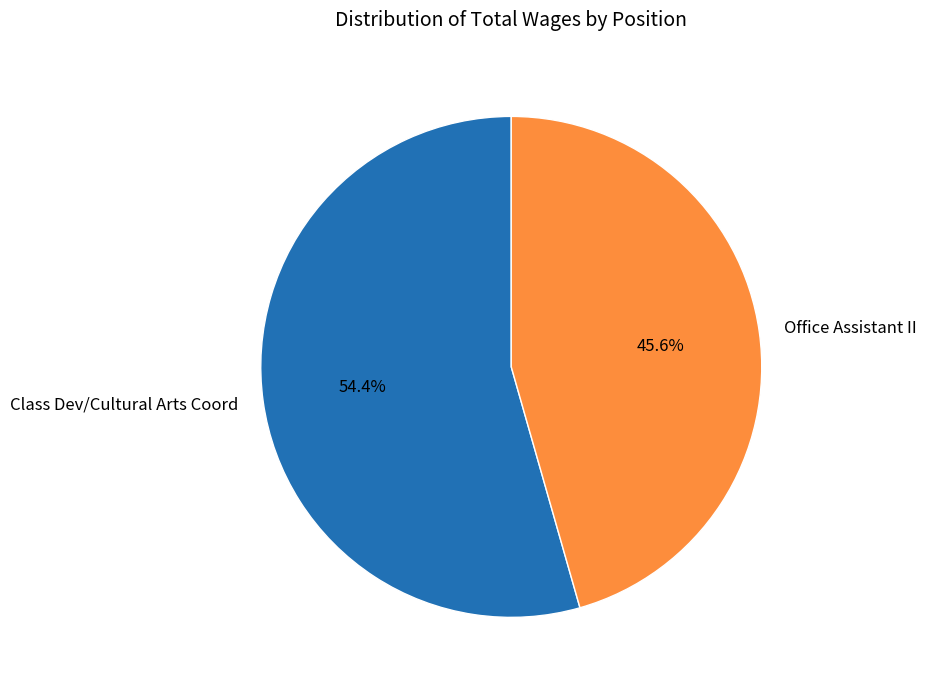

True or false: Class Dev/Cultural Arts Coord accounts for 44% of the total.

False